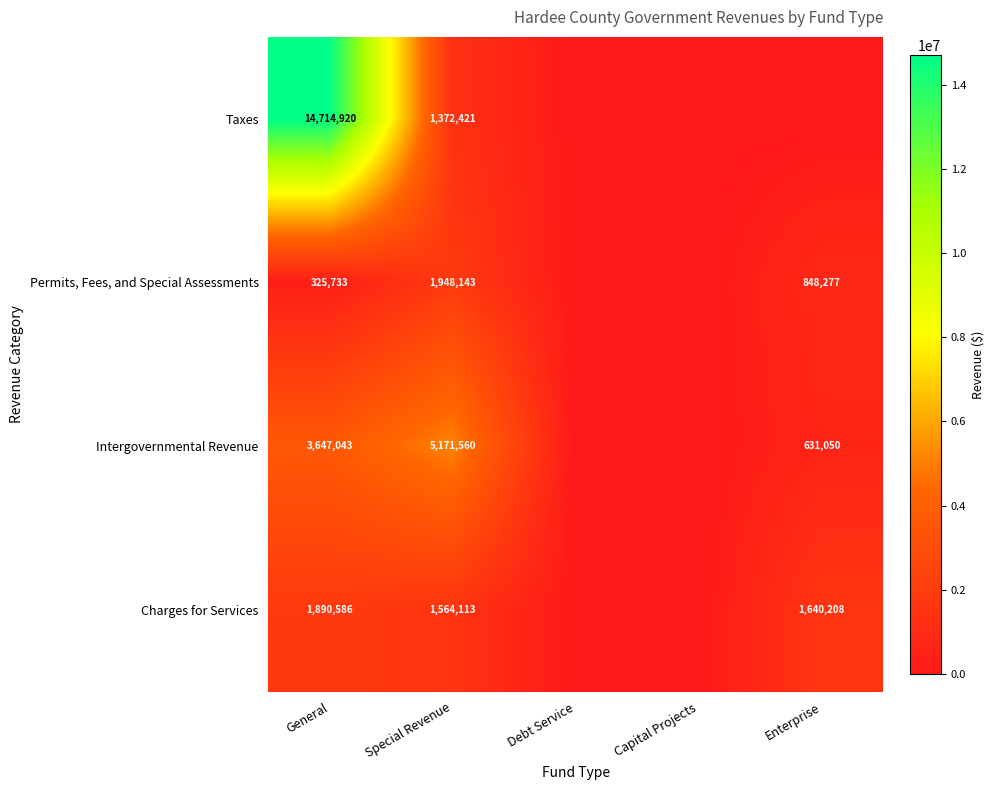

What is the spread (max minus min) of values at Enterprise?

1640208